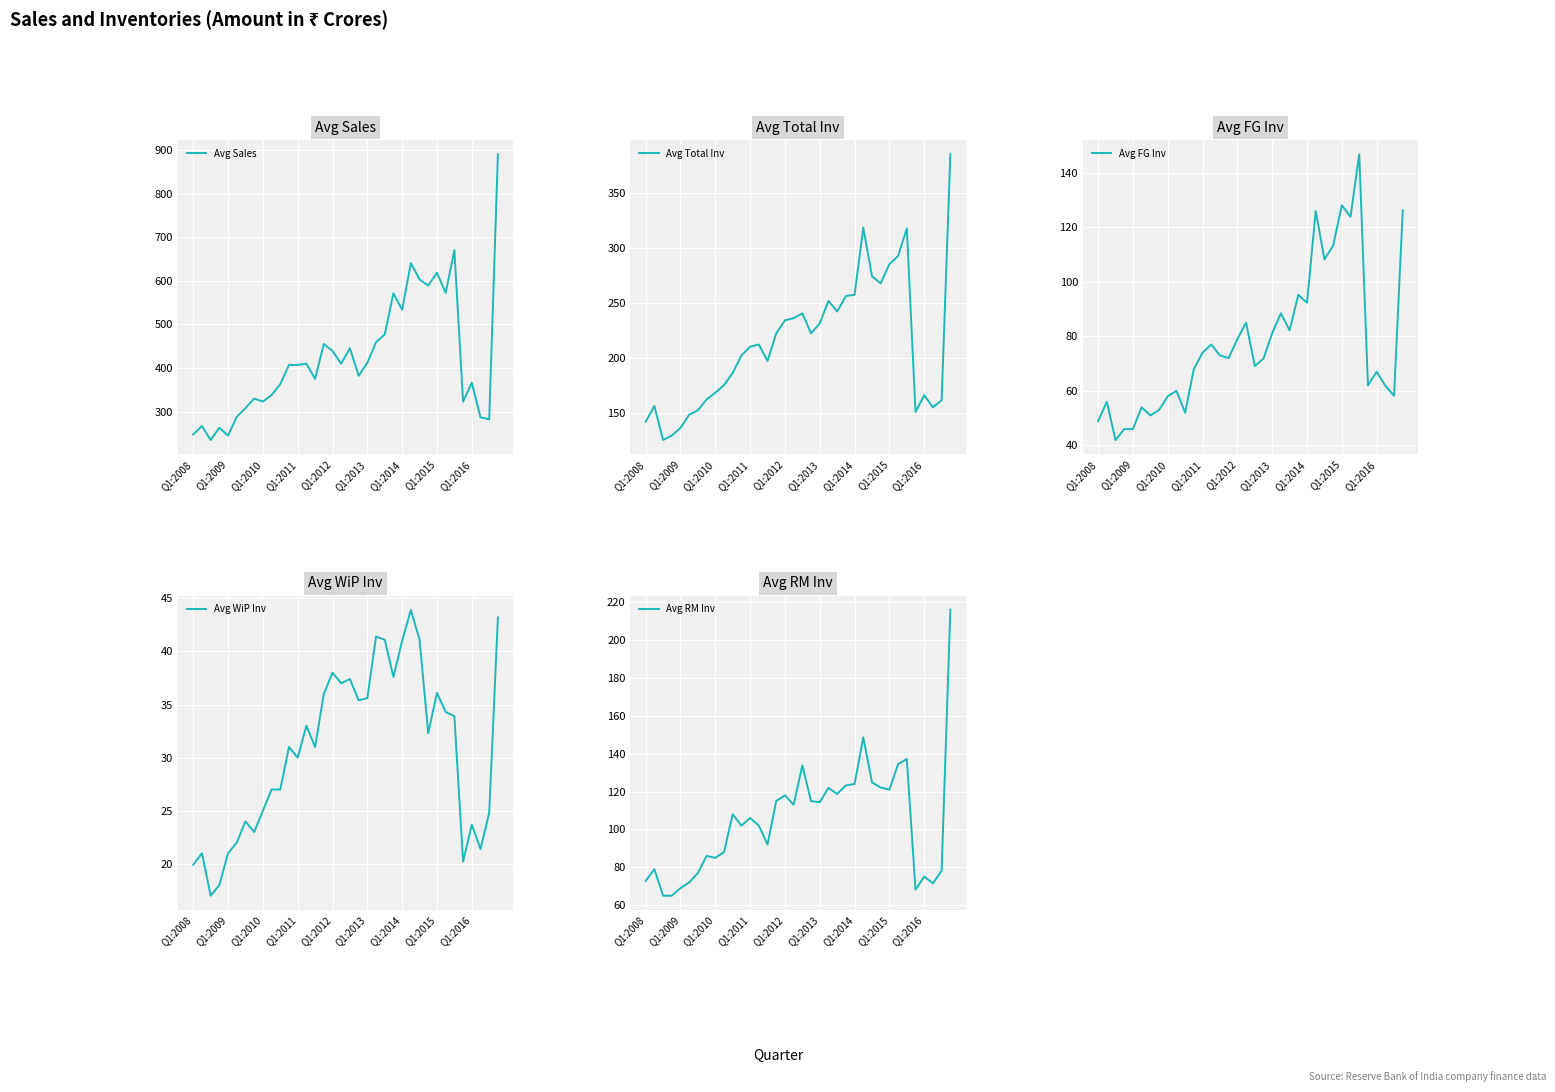

Is the value of Avg FG Inv at 18 greater than the value of Avg Sales at 34?

No